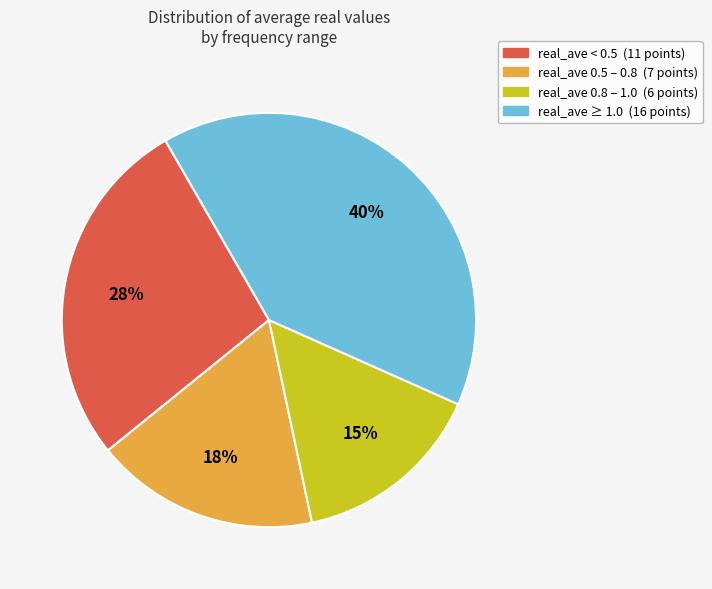

Is there a majority slice in this chart?

No